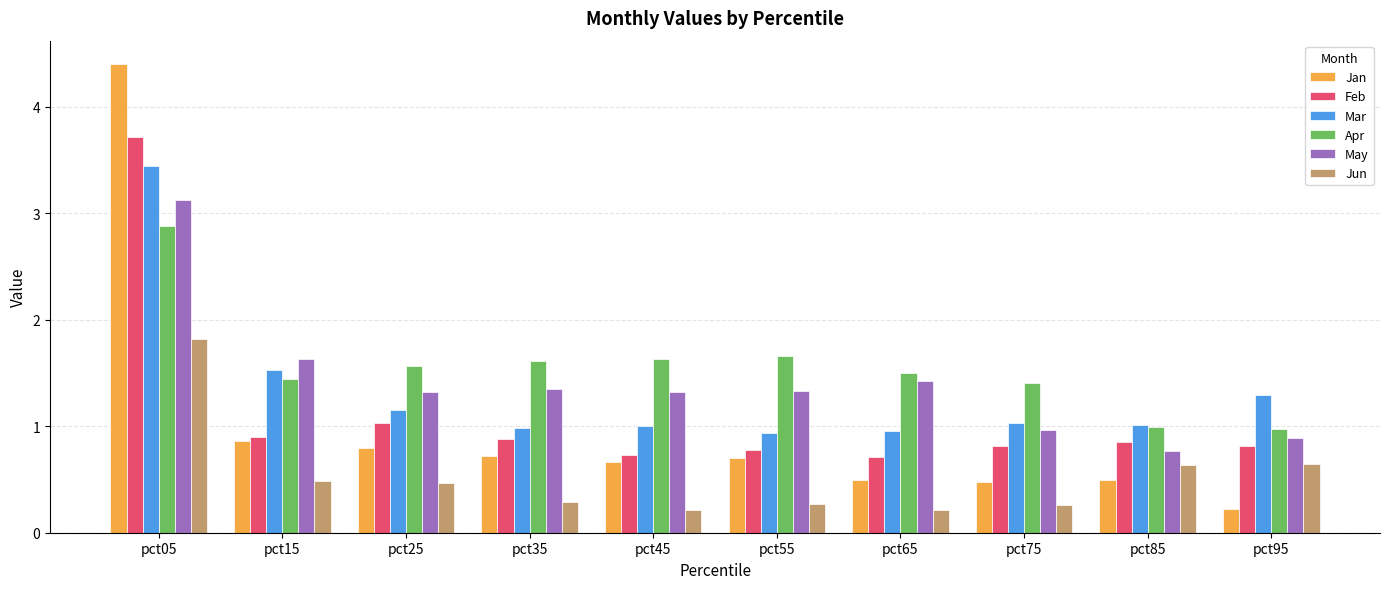

What is the value of the Mar bar at the 7th from the left?

1.0